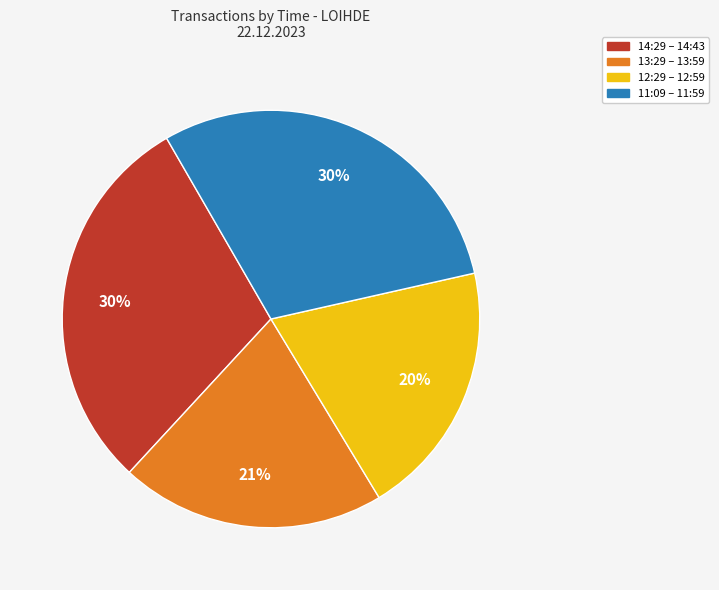

To the nearest percent, what is the average slice percentage?

25%